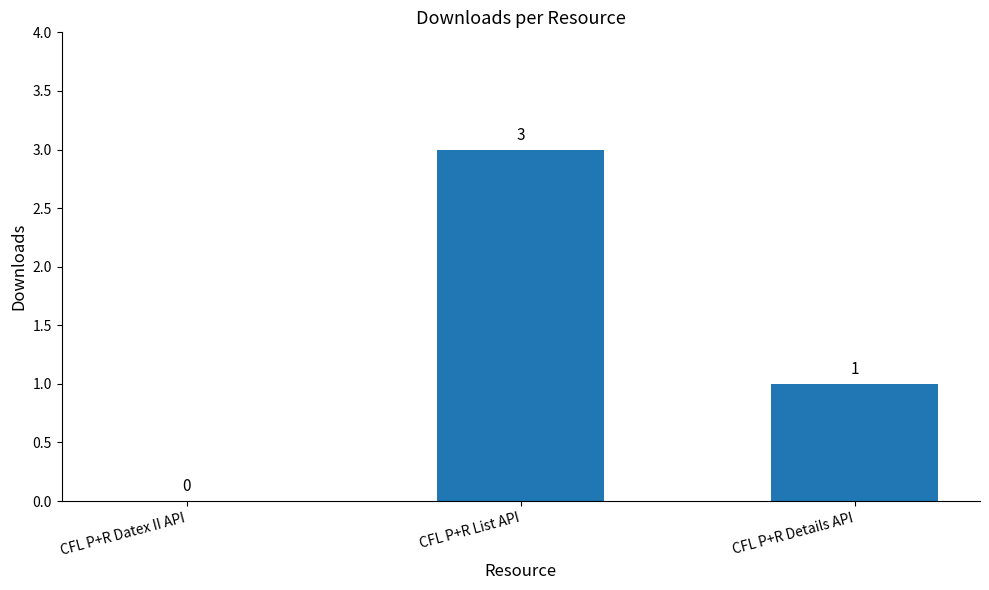

What is the sum of all values?

4